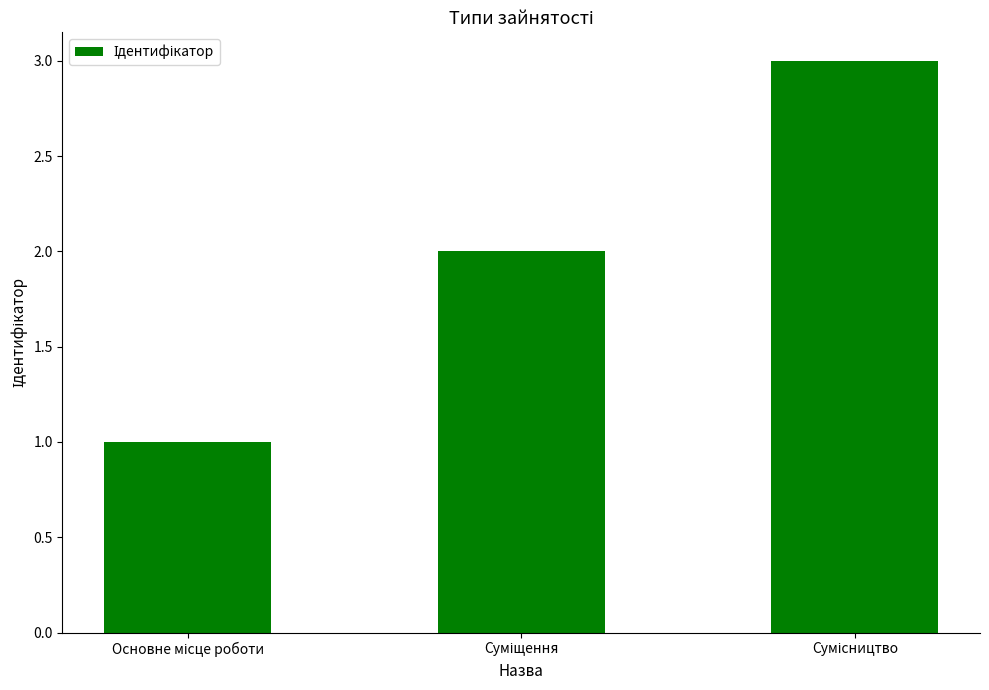

What is the sum of all values?

6